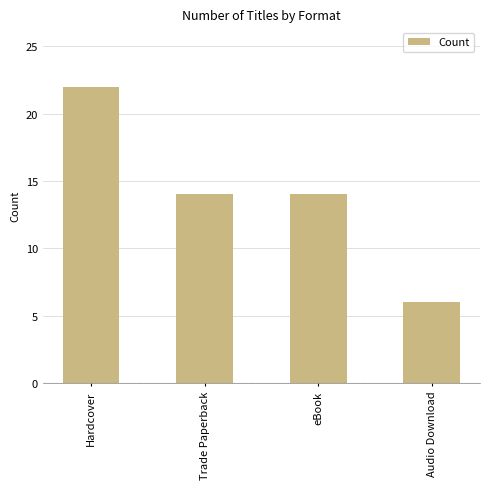

Is it true that the value at eBook is 7?

False